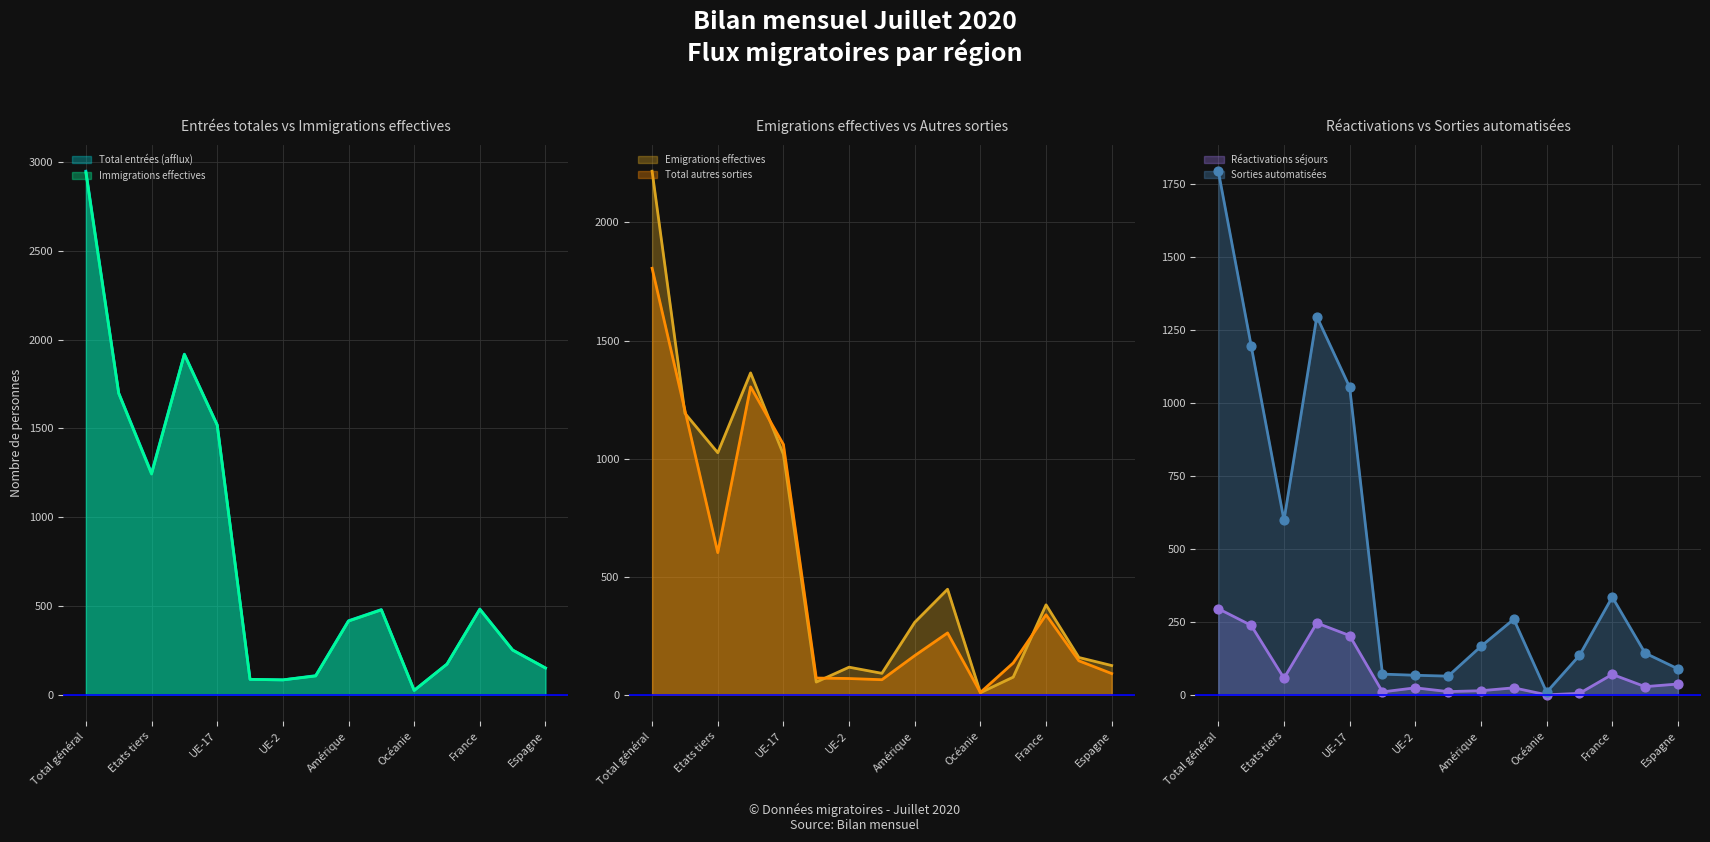

What is the total value across all series at UE-8?

380